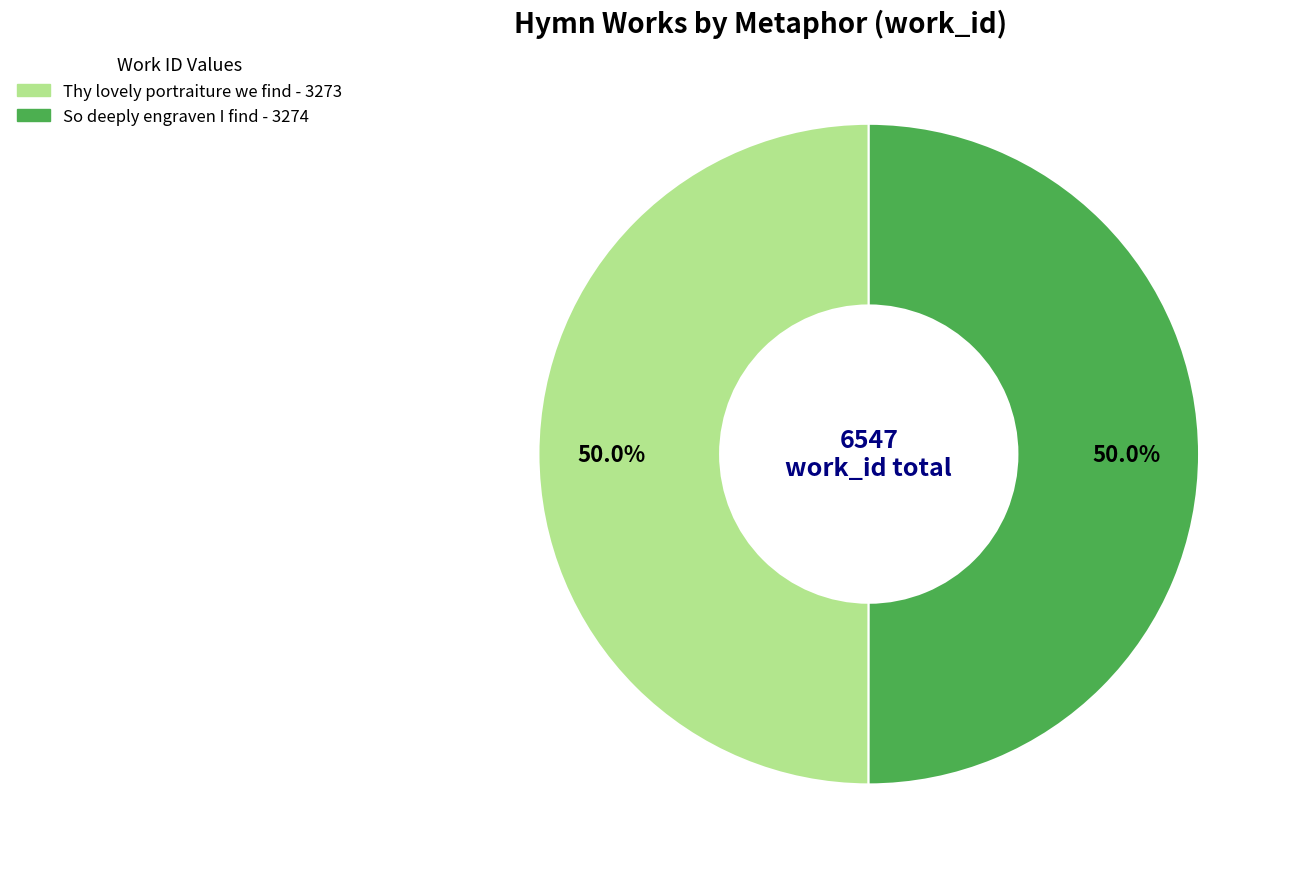

Is it true that So deeply engraven I find is 50% of the pie?

True